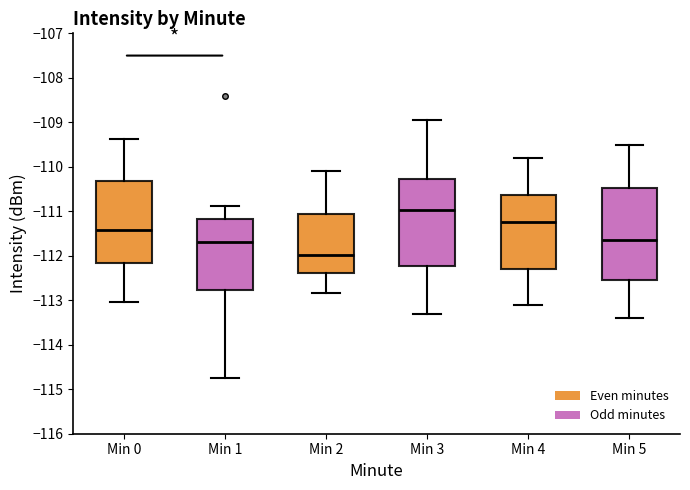

Which box is the tallest, from its lower edge to its upper edge?

Min 5